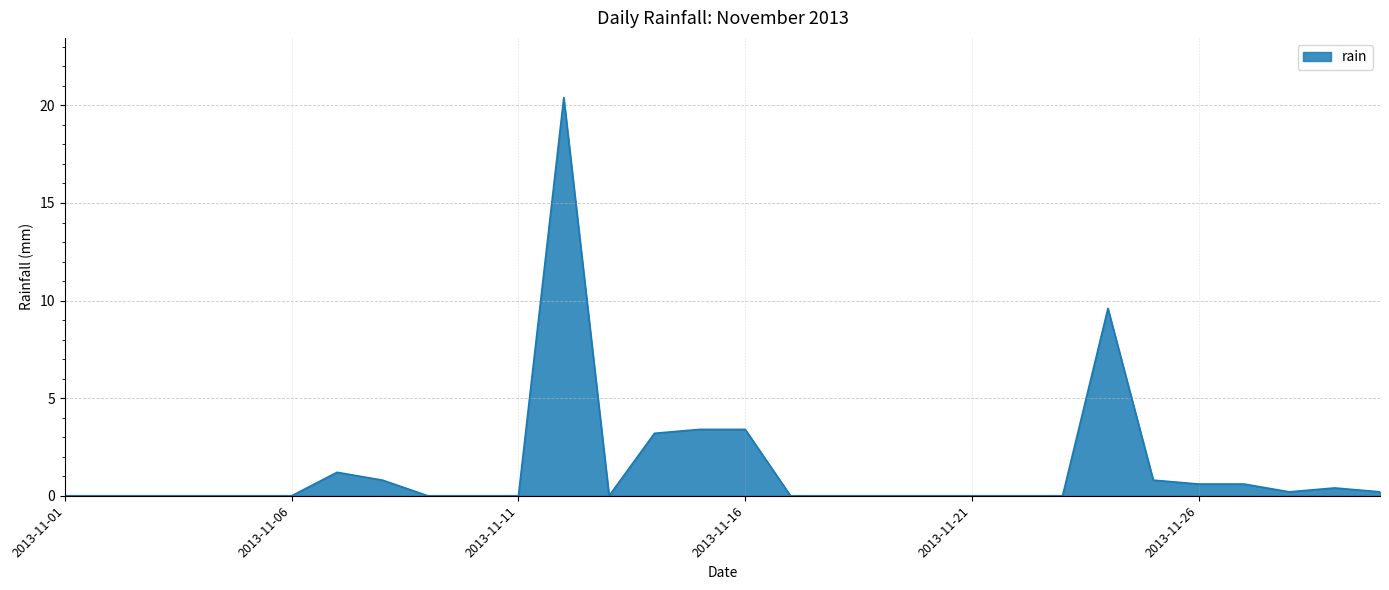

What is the maximum value shown in the chart?

20.4